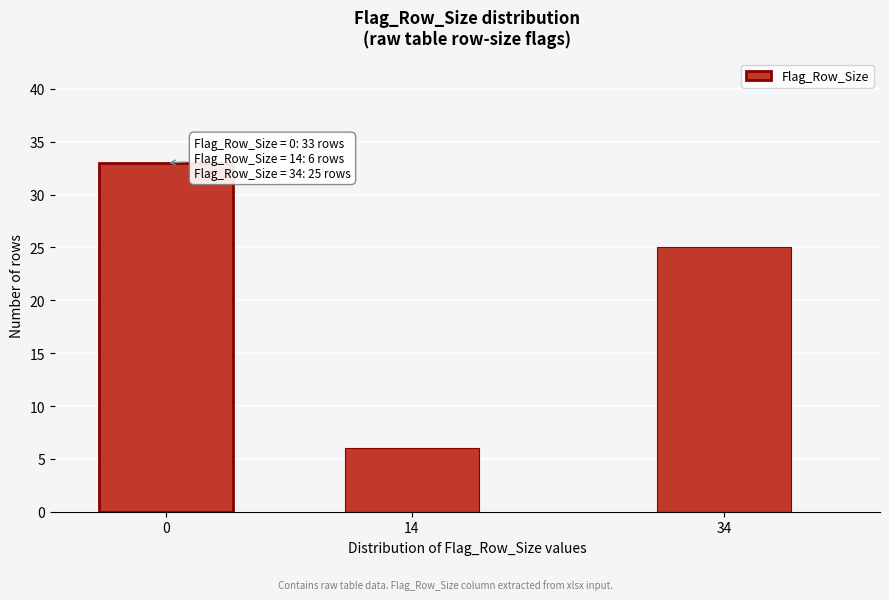

Reading left to right, transcribe all the data shown in this chart.

0=33	14=6	34=25